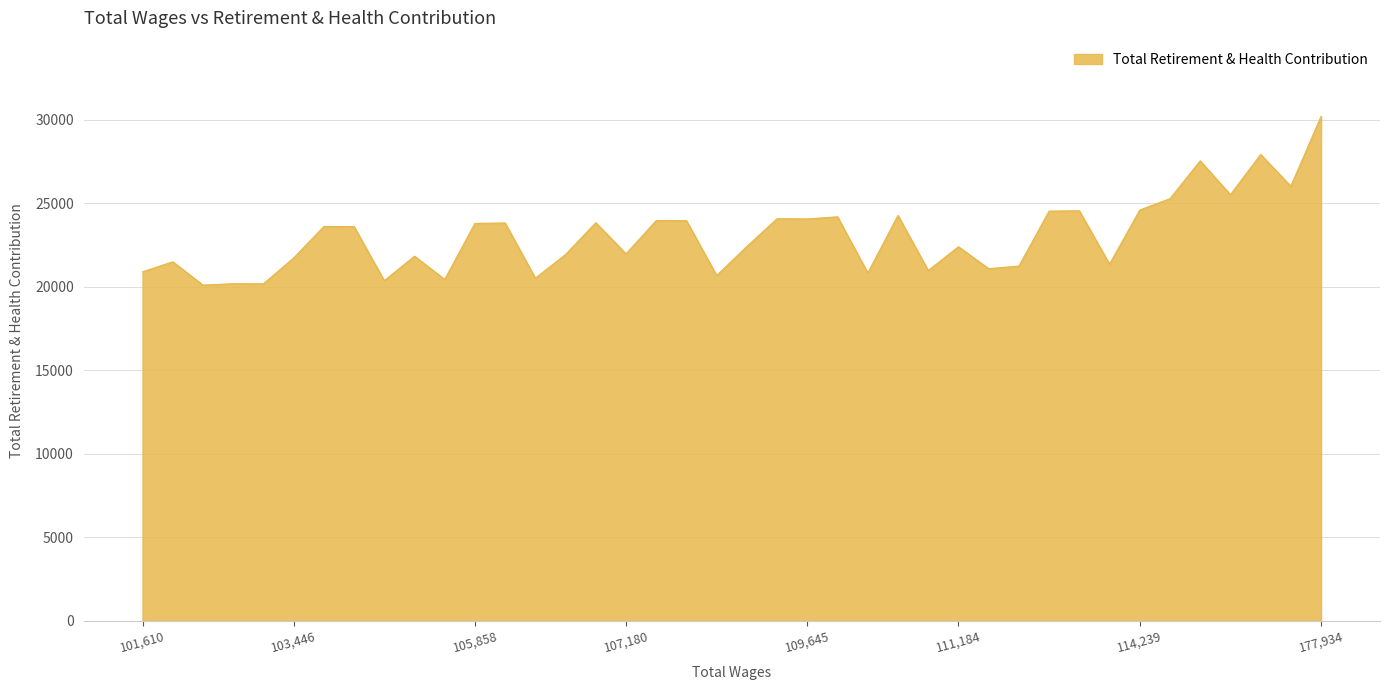

What is the difference between the maximum and second lowest values?

10027